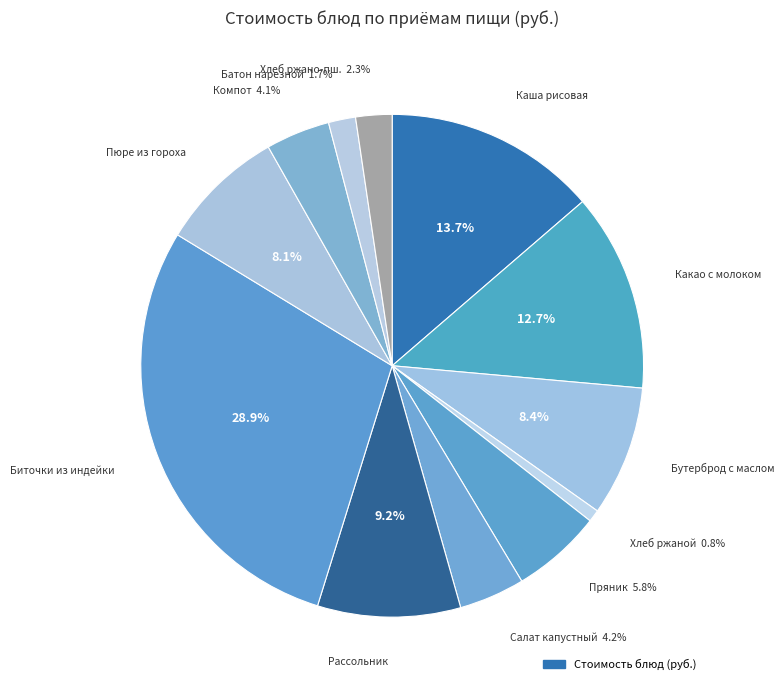

Which slice is the smallest?

Хлеб ржаной